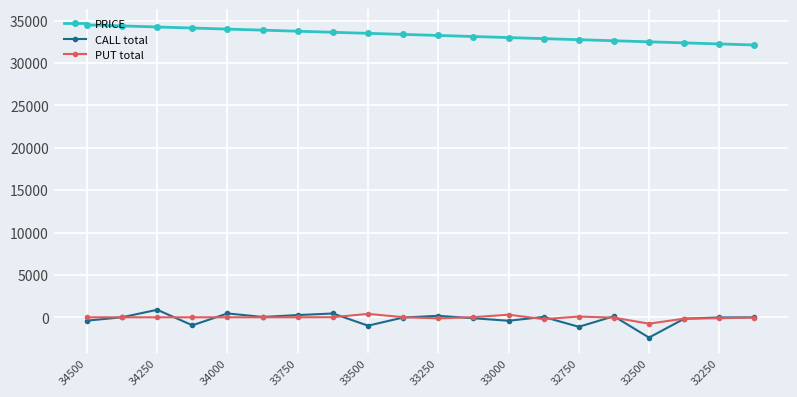

Is this an area chart (filled region under the line)?

No